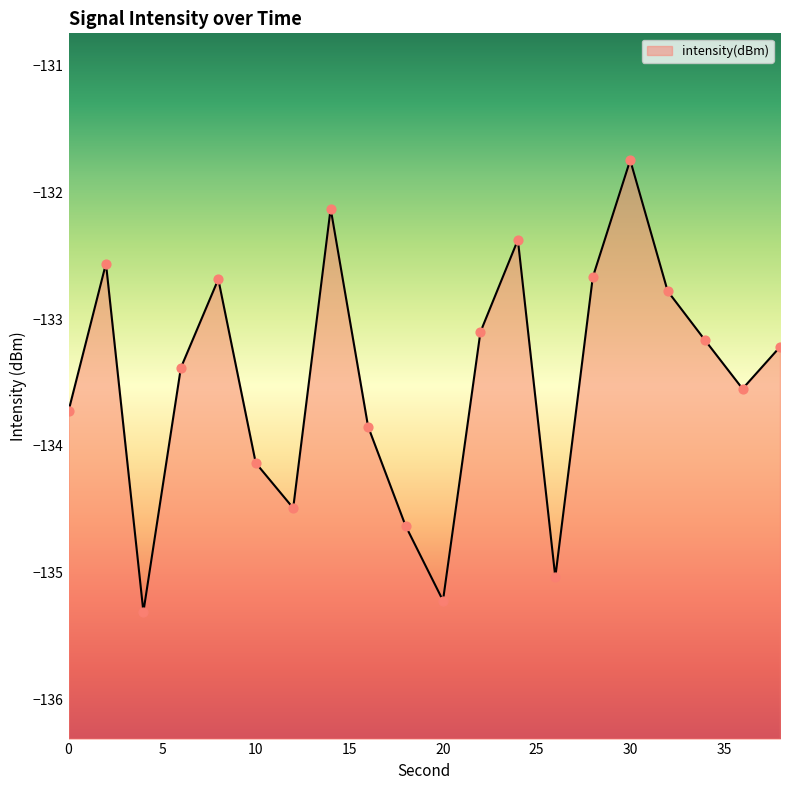

What is the change in value from 0 to 34?

+0.6